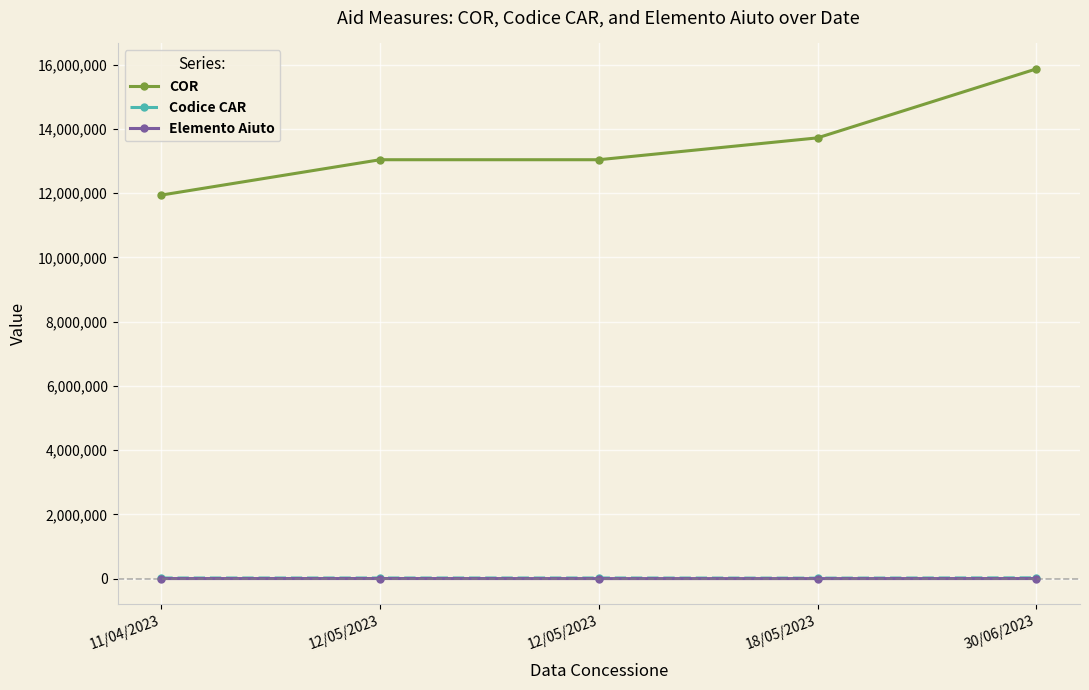

True or false: COR has more than 1 interior local peaks.

False